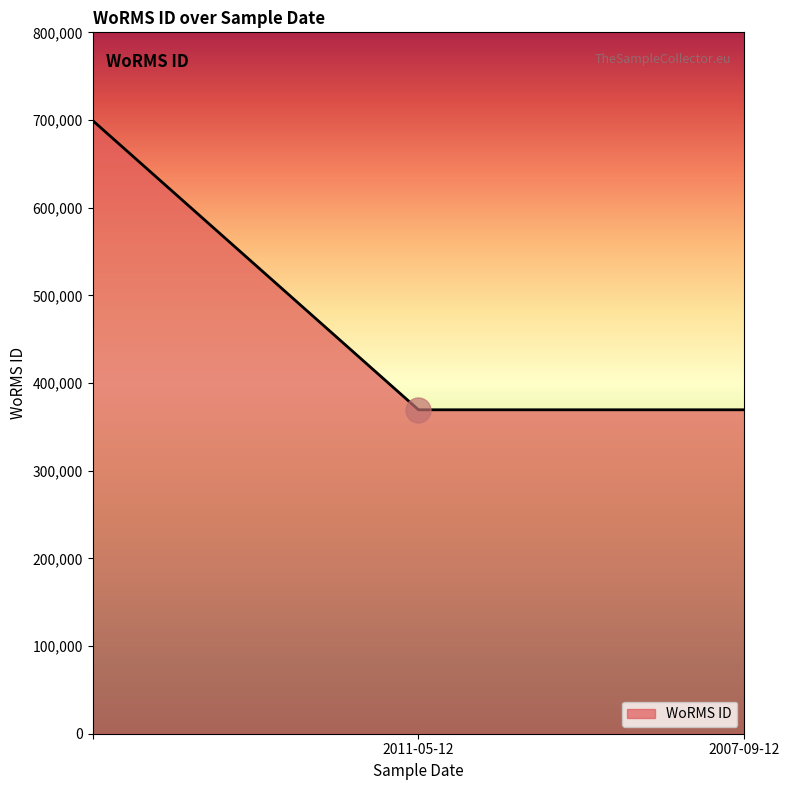

What is the greatest value displayed?

699402